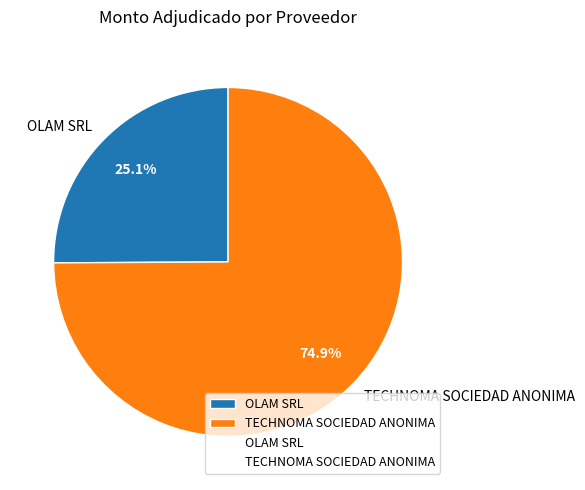

True or false: TECHNOMA SOCIEDAD ANONIMA accounts for 75% of the total.

True